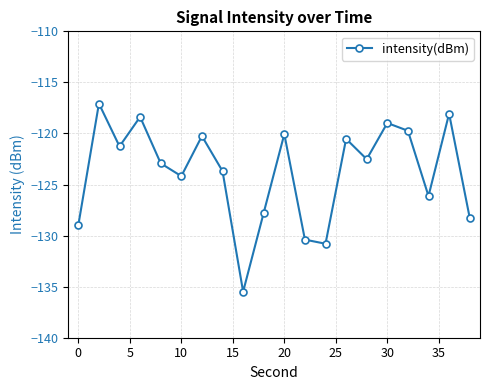

Reading left to right, transcribe all the data shown in this chart.

-129.0	-117.1	-121.3	-118.4	-122.9	-124.2	-120.3	-123.7	-135.5	-127.8	-120.1	-130.4	-130.8	-120.5	-122.5	-119.0	-119.7	-126.1	-118.1	-128.3